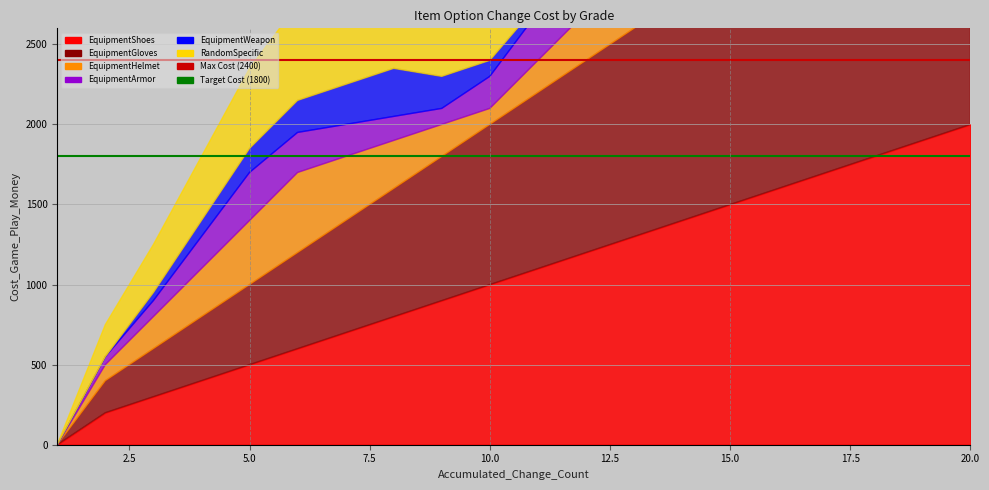

Which label corresponds to the largest value in the chart?

20